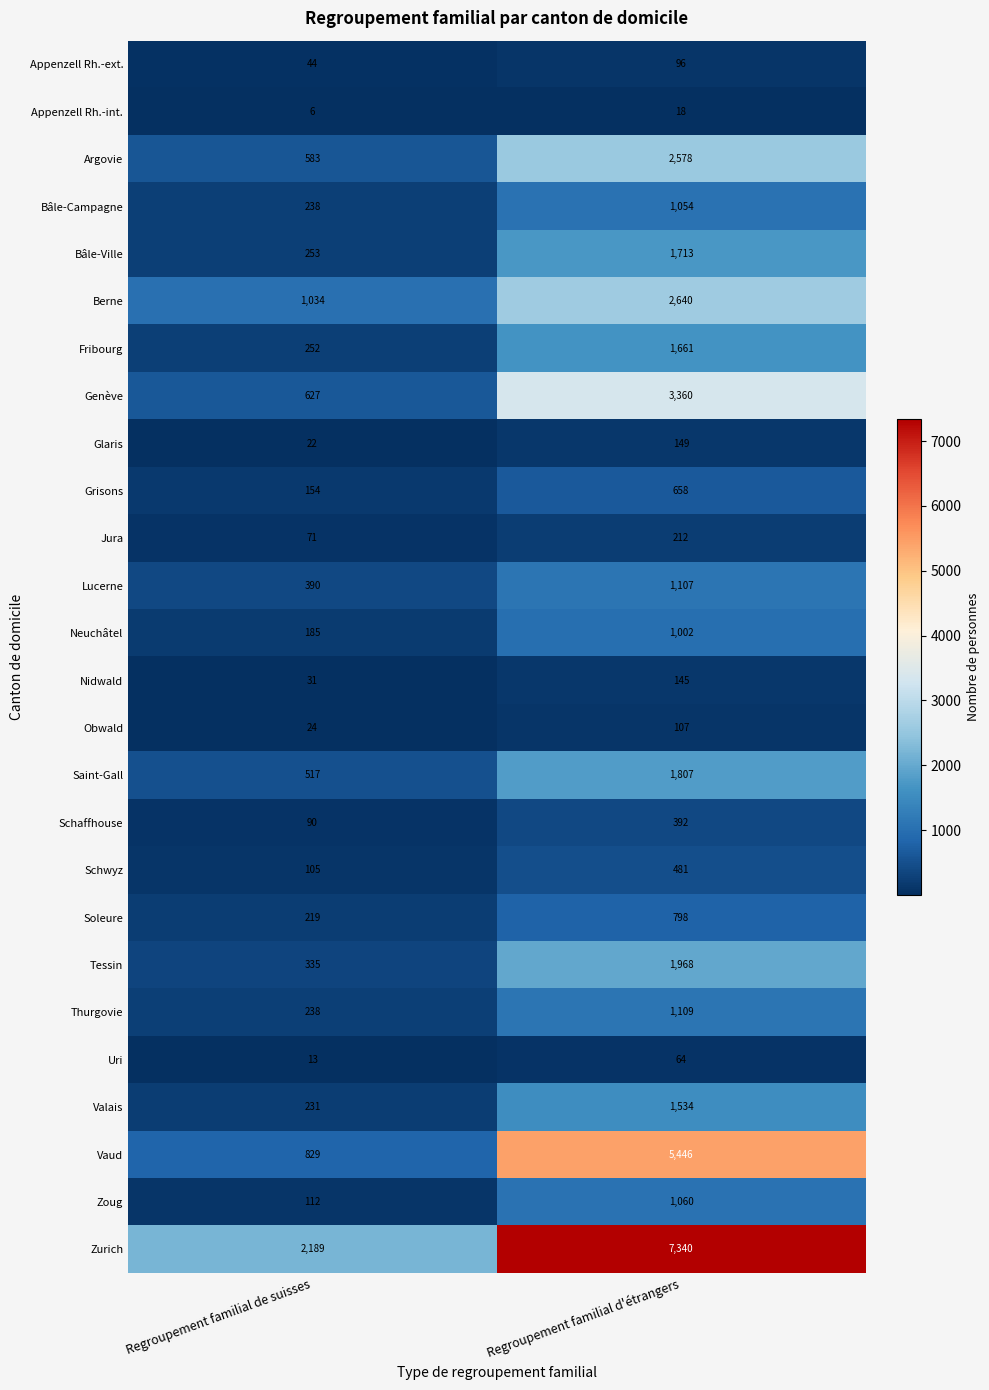

Rank the series at Regroupement familial d'étrangers from highest to lowest value.

Zurich, Vaud, Genève, Berne, Argovie, Tessin, Saint-Gall, Bâle-Ville, Fribourg, Valais, Thurgovie, Lucerne, Zoug, Bâle-Campagne, Neuchâtel, Soleure, Grisons, Schwyz, Schaffhouse, Jura, Glaris, Nidwald, Obwald, Appenzell Rh.-ext., Uri, Appenzell Rh.-int.